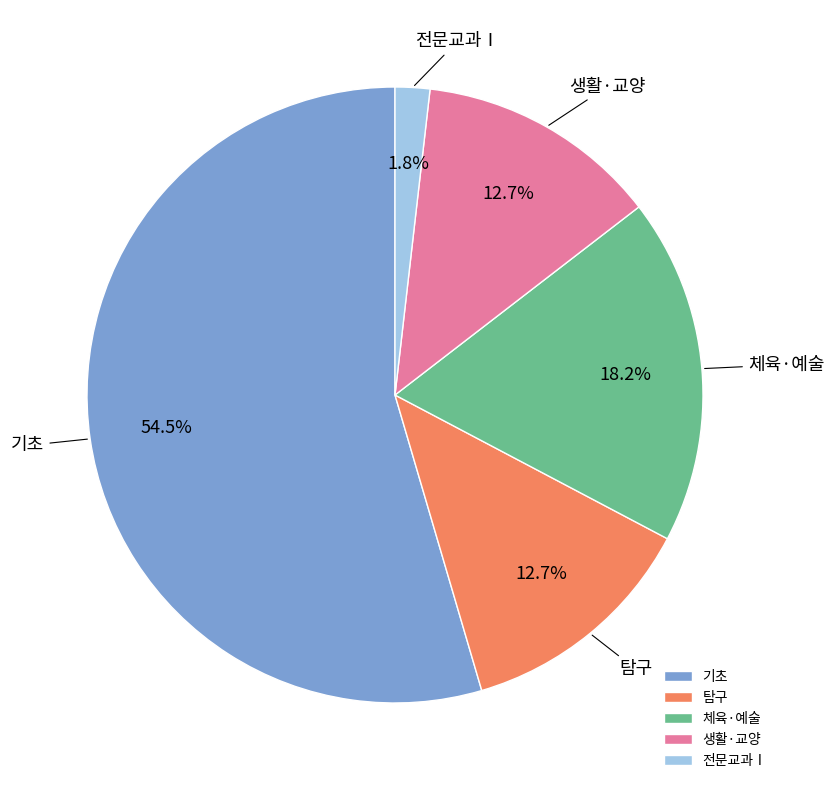

Which slice is the largest?

기초